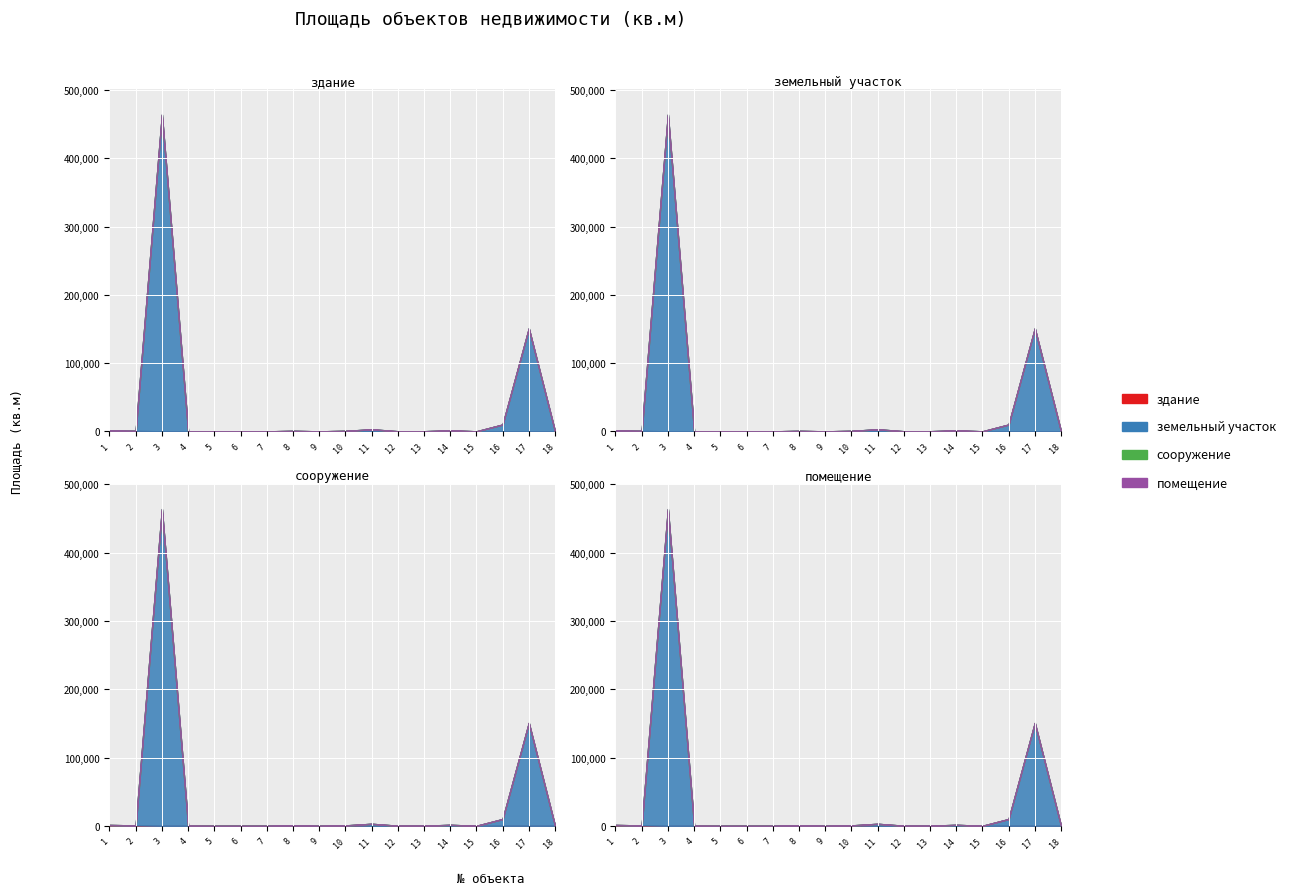

Rank the series at 11 from highest to lowest value.

земельный участок, здание, сооружение, помещение